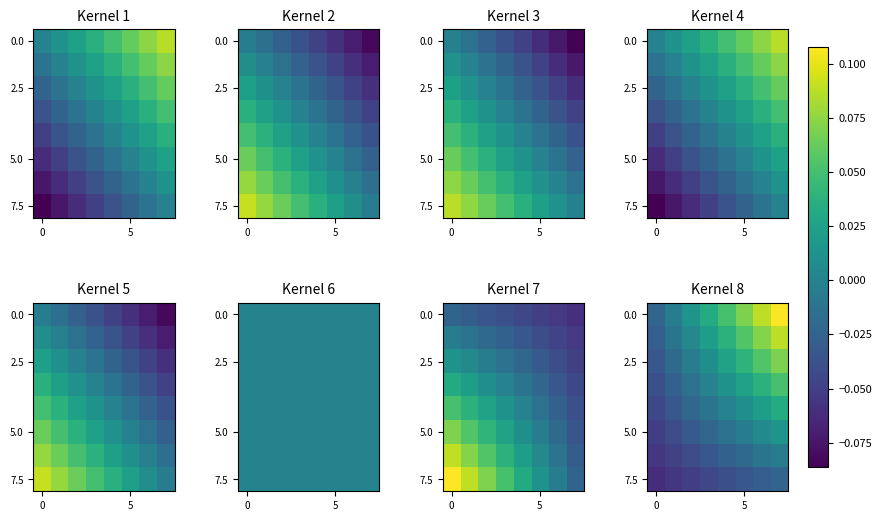

At how many categories does at least one series exceed 0?

6